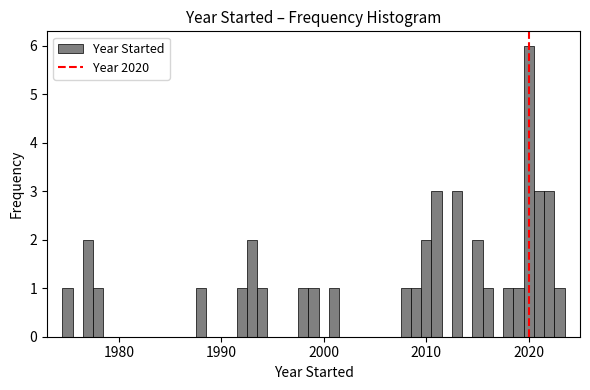

Around what value on the x-axis is the tallest bar? Give the approximate position of its centre, as read against the axis.

2020